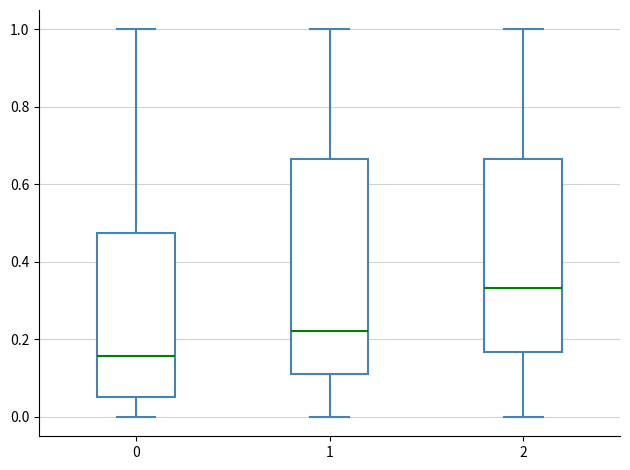

Comparing the boxes themselves (not the whiskers), which one is the tallest?

1